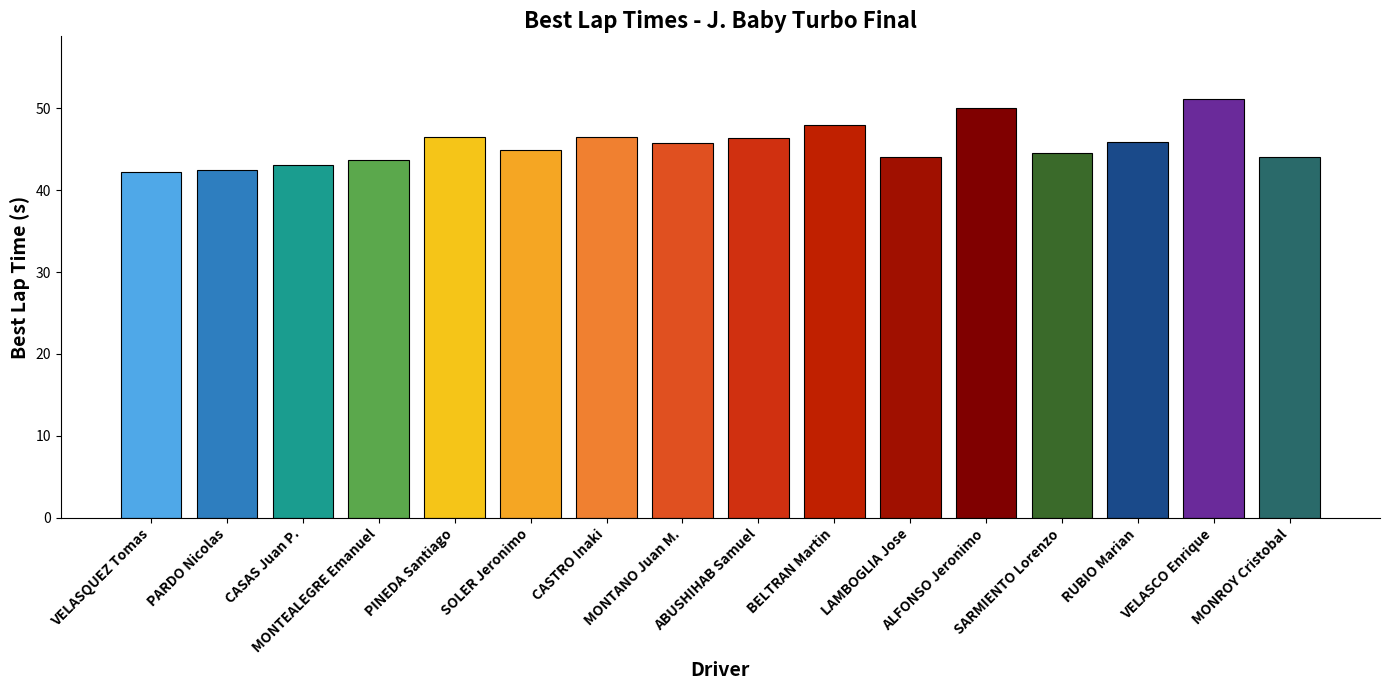

What is the approximate value at MONTANO Juan M.?

45.8